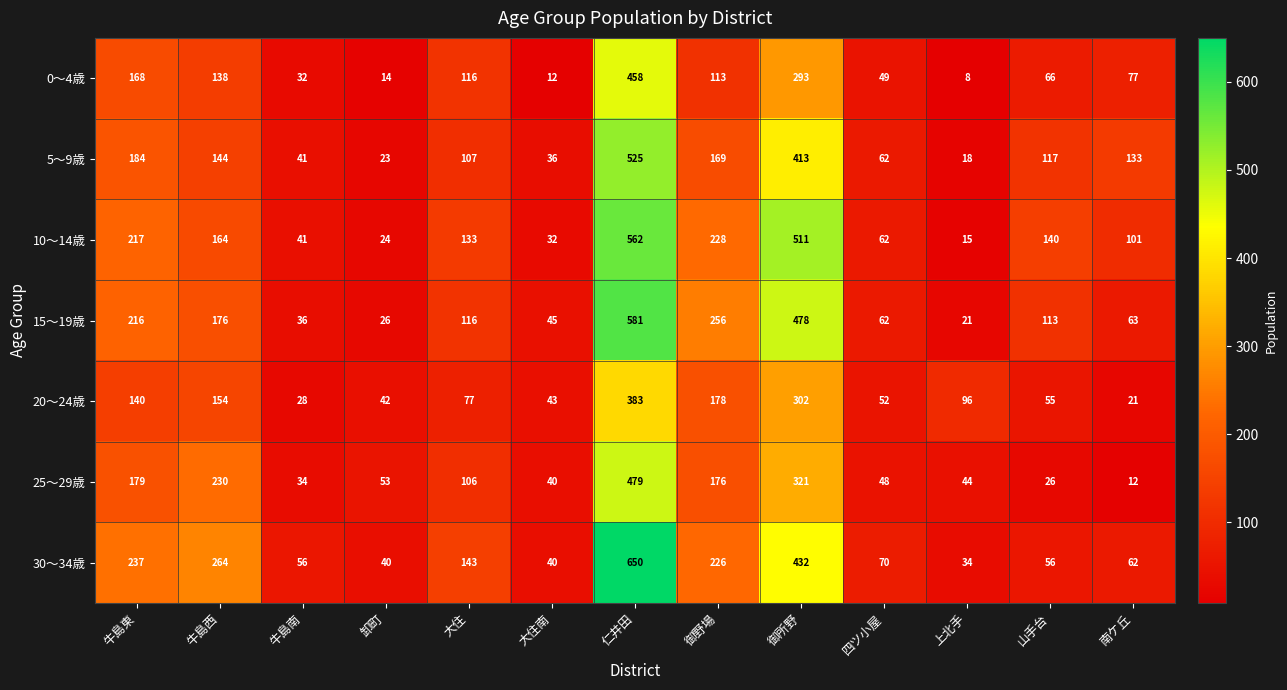

True or false: 20～24歳 has a value of 55 at 山手台.

True